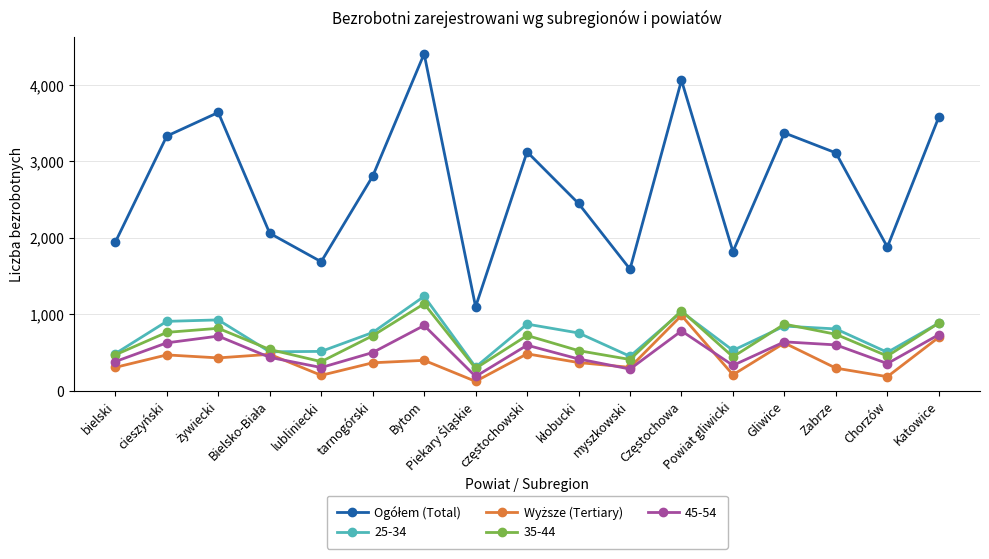

At how many categories does at least one series exceed 989?

17